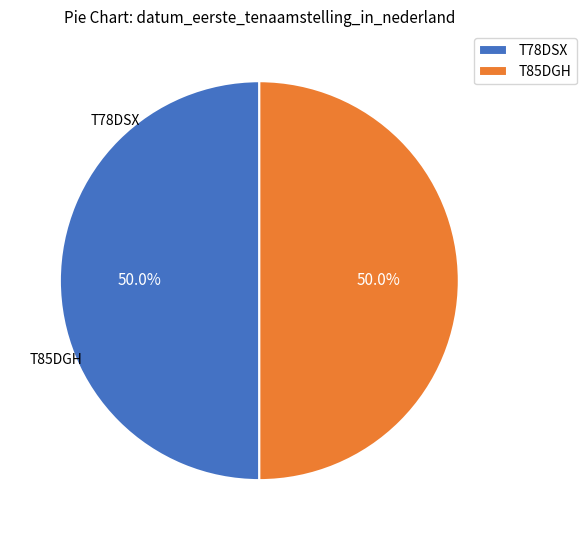

What is the total percentage of T85DGH and T78DSX?

100.0%